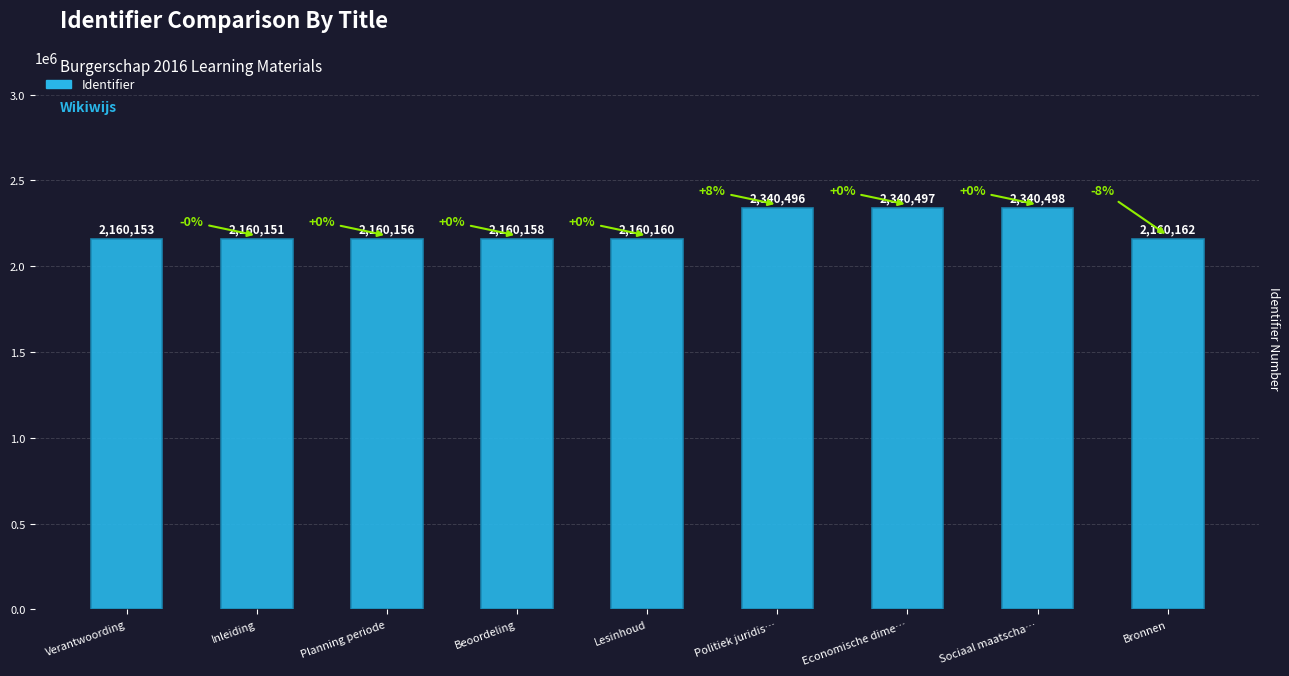

Reading left to right, extract all data points from this chart.

Verantwoording=2160153	Inleiding=2160151	Planning periode=2160156	Beoordeling=2160158	Lesinhoud=2160160	Politiek juridis…=2340496	Economische dime…=2340497	Sociaal maatscha…=2340498	Bronnen=2160162